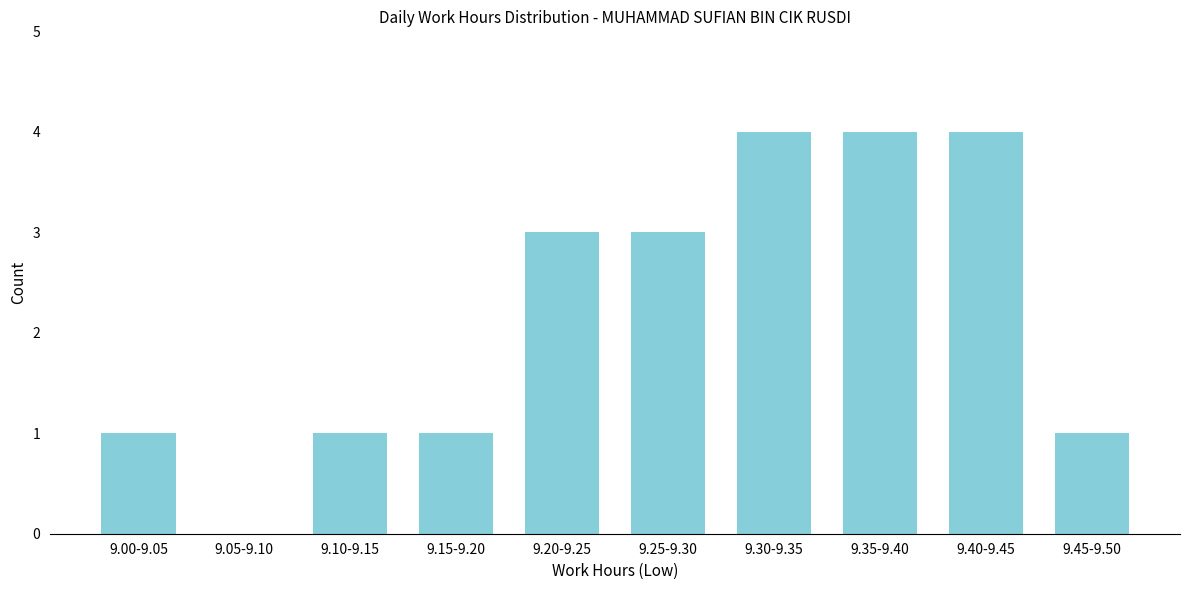

Reading left to right, extract all data points from this chart.

9.00-9.05=1	9.05-9.10=0	9.10-9.15=1	9.15-9.20=1	9.20-9.25=3	9.25-9.30=3	9.30-9.35=4	9.35-9.40=4	9.40-9.45=4	9.45-9.50=1